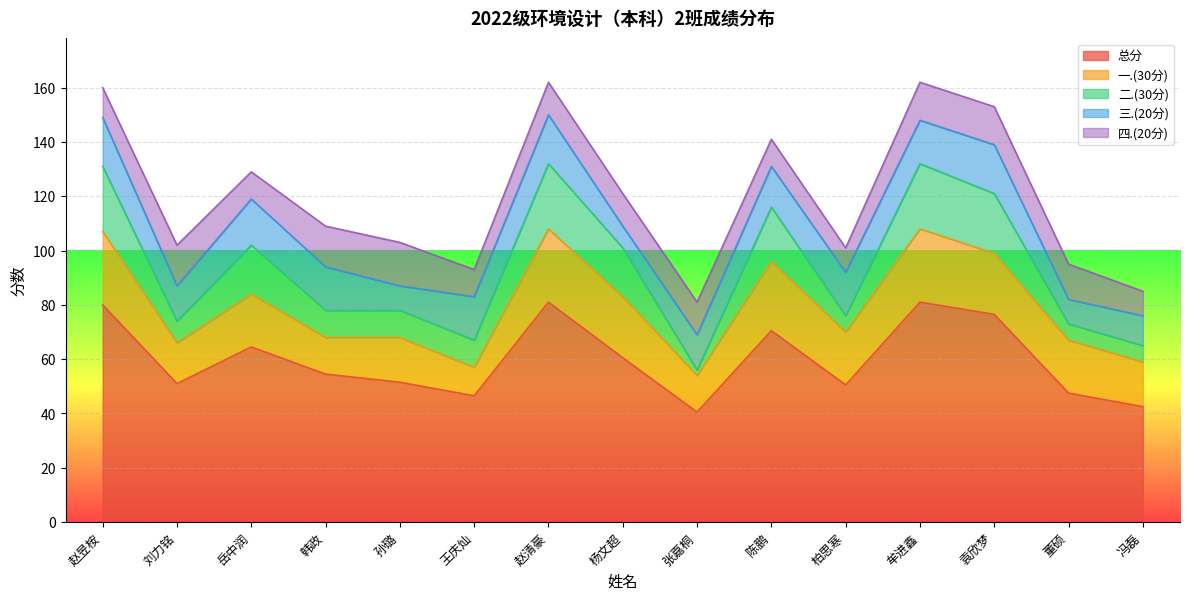

What position from the right is 王庆灿?

10